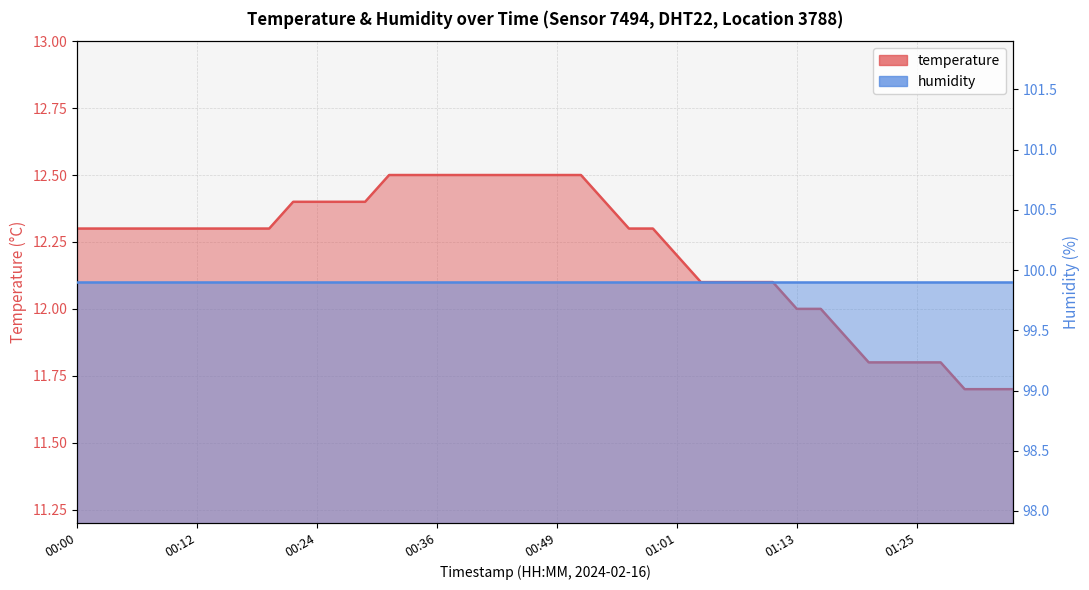

The chart shows a value of 12.5 at 00:51. True or false?

True